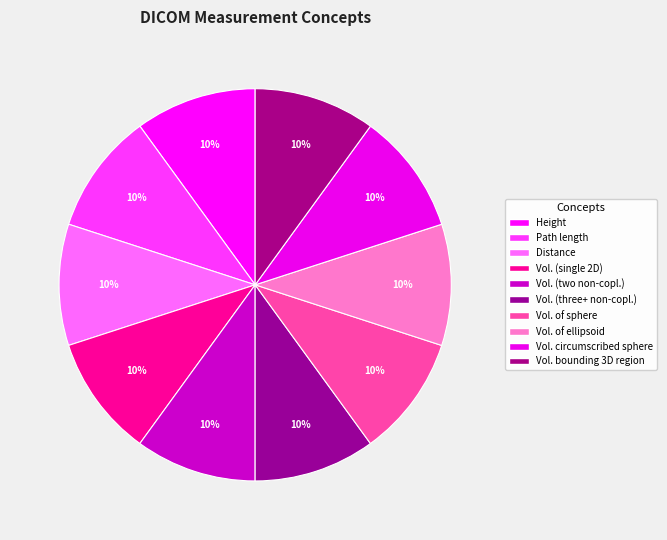

How many slices are in this pie chart?

10